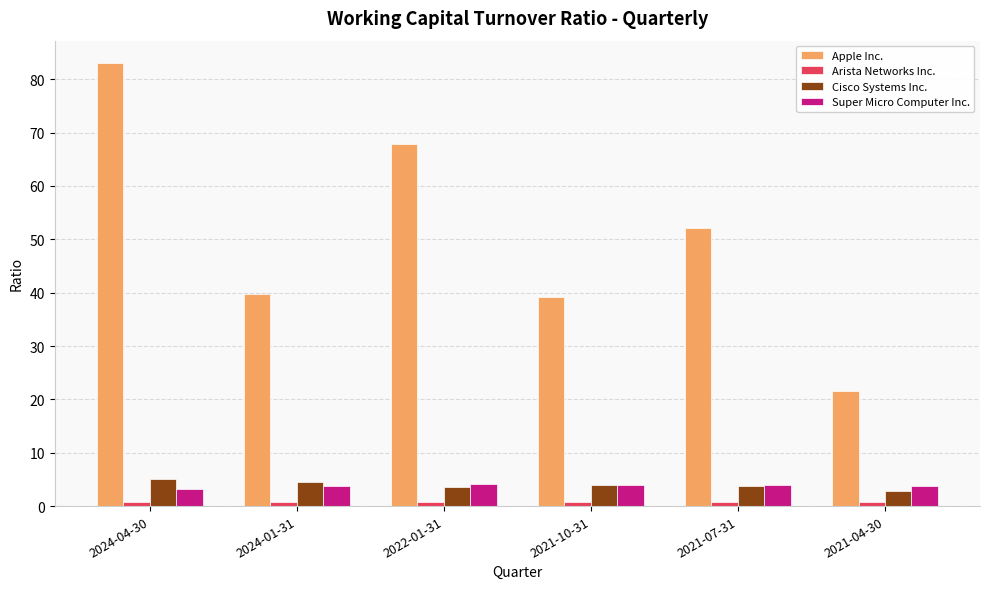

What is the average value of the Cisco Systems Inc. series?

4.0